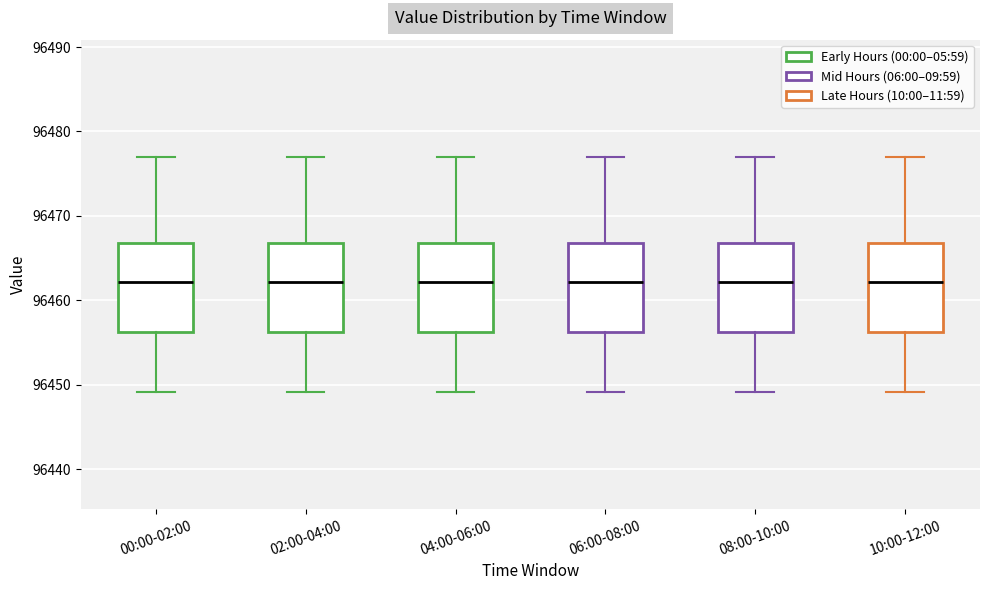

Reading left to right, read every box against the y-axis: the position of its median line, the range the box covers, and the ends of its whiskers. The values are not printed on the chart, so give them approximately, as read against the axis.

00:00-02:00: median 96462, box 96456 to 96467, whiskers 96449 to 96477
02:00-04:00: median 96462, box 96456 to 96467, whiskers 96449 to 96477
04:00-06:00: median 96462, box 96456 to 96467, whiskers 96449 to 96477
06:00-08:00: median 96462, box 96456 to 96467, whiskers 96449 to 96477
08:00-10:00: median 96462, box 96456 to 96467, whiskers 96449 to 96477
10:00-12:00: median 96462, box 96456 to 96467, whiskers 96449 to 96477